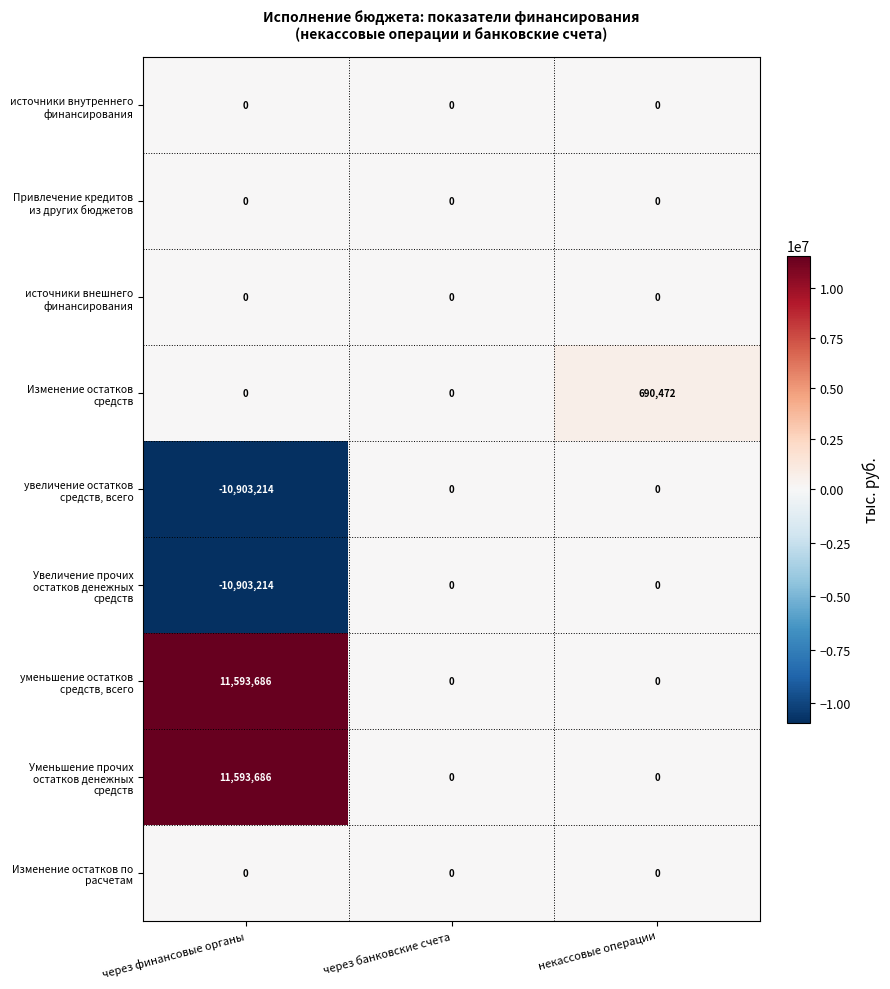

What is the total value across all series at через финансовые органы?

1380944